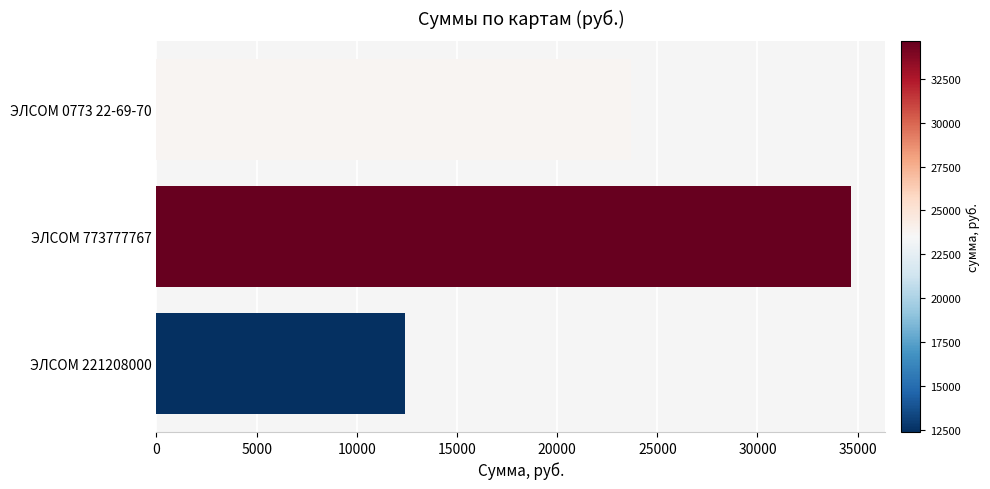

List the labels in order of value, smallest first.

ЭЛСОМ 221208000, ЭЛСОМ 0773 22-69-70, ЭЛСОМ 773777767